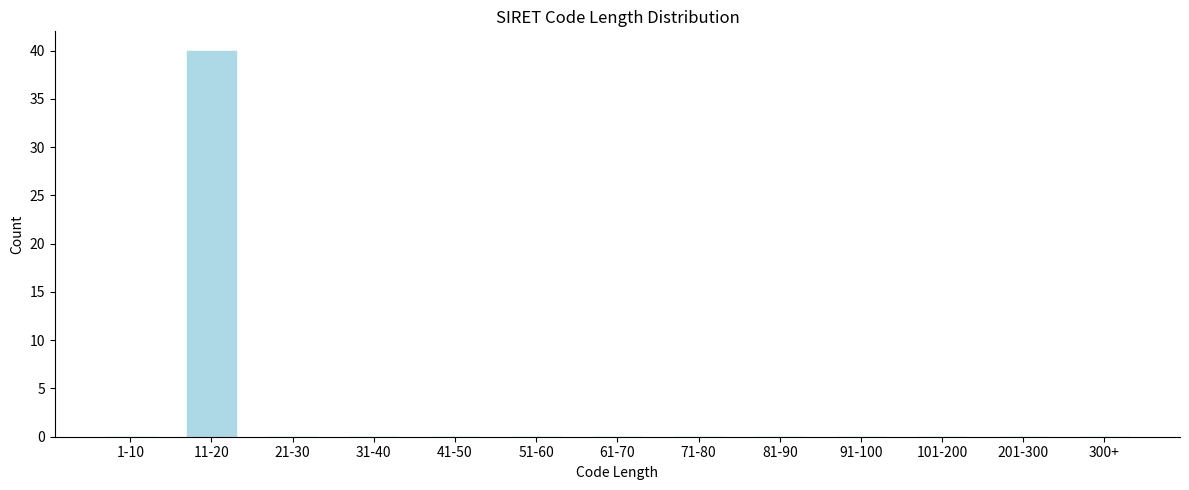

Reading left to right, transcribe all the data shown in this chart.

1-10=0	11-20=40	21-30=0	31-40=0	41-50=0	51-60=0	61-70=0	71-80=0	81-90=0	91-100=0	101-200=0	201-300=0	300+=0